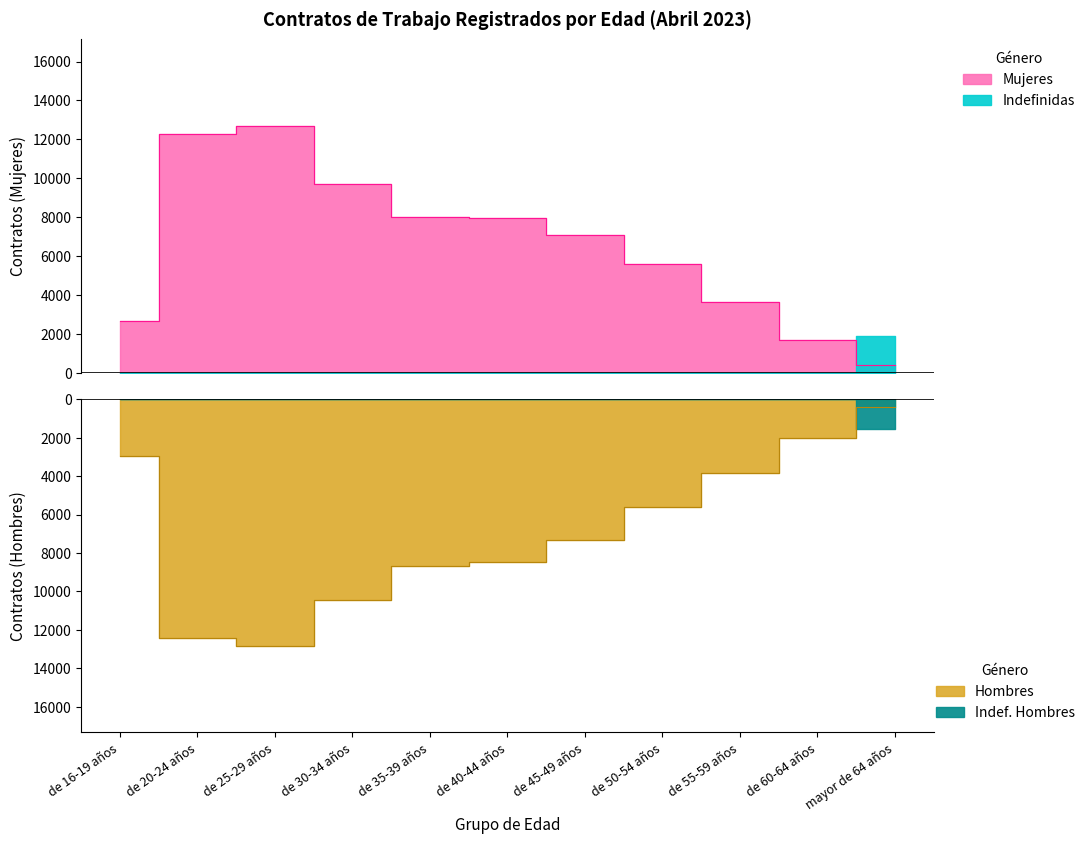

Which category has the lowest value in the Hombres series?

de 25-29 años